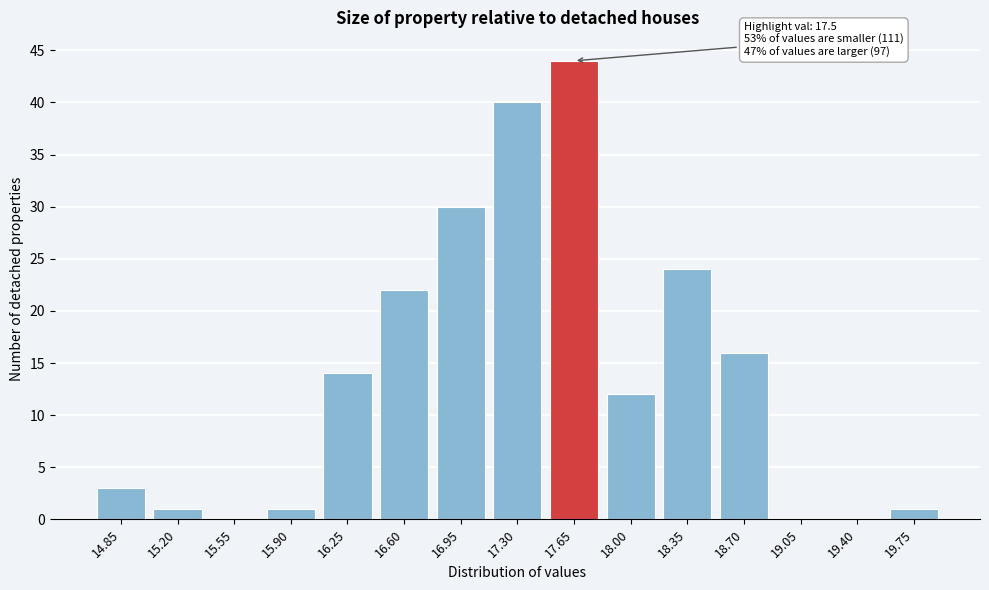

Reading right to left, transcribe all the data shown in this chart.

19.75=1	19.40=0	19.05=0	18.70=16	18.35=24	18.00=12	17.65=44	17.30=40	16.95=30	16.60=22	16.25=14	15.90=1	15.55=0	15.20=1	14.85=3